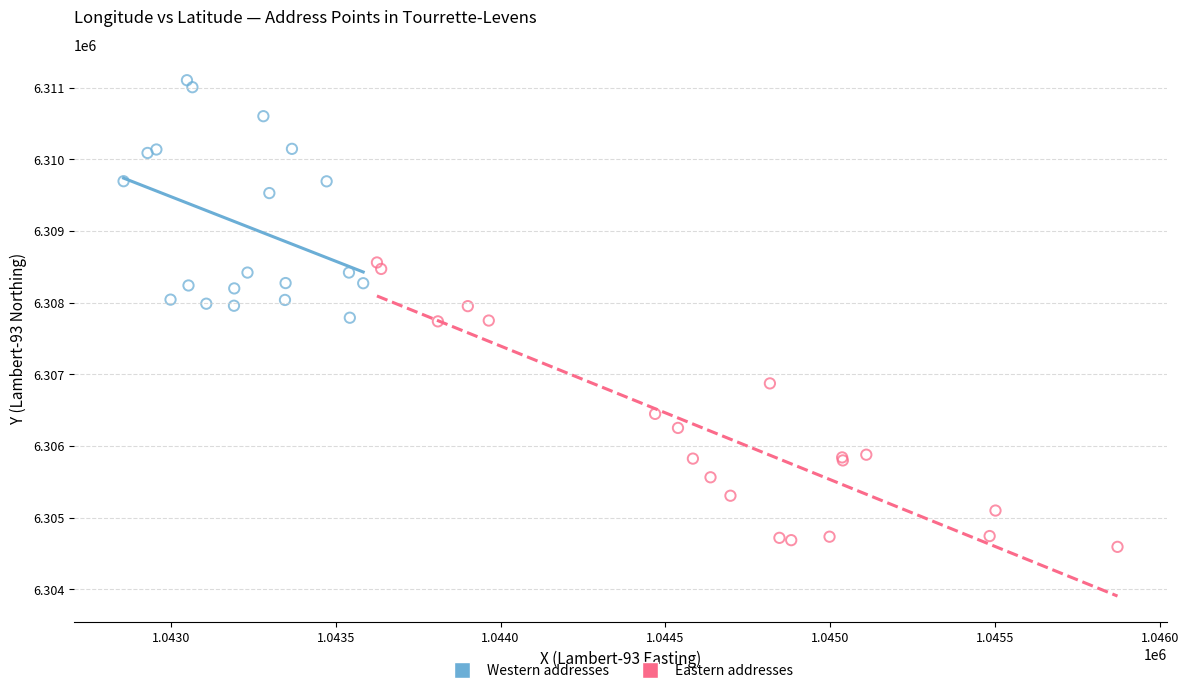

What are all the series names shown in the legend?

Western addresses, Eastern addresses